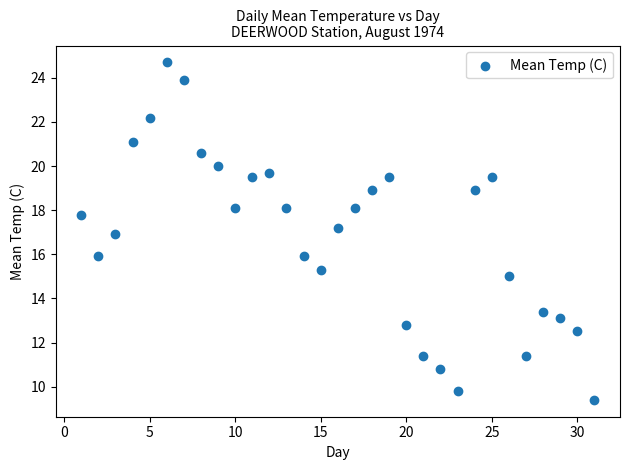

What is the range of Y values (max minus min)?

15.3